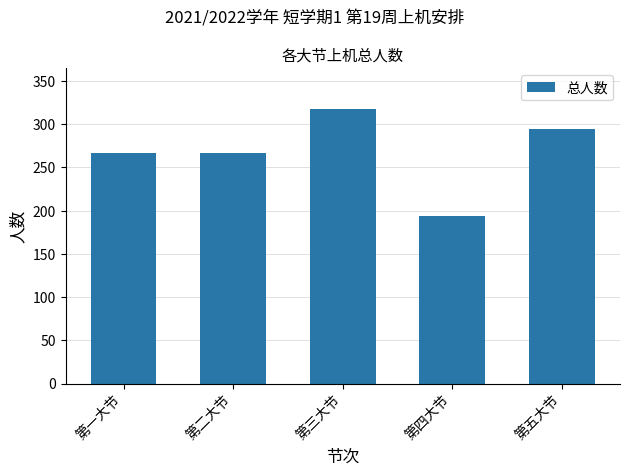

Between 第一大节 and 第五大节, which is larger?

第五大节